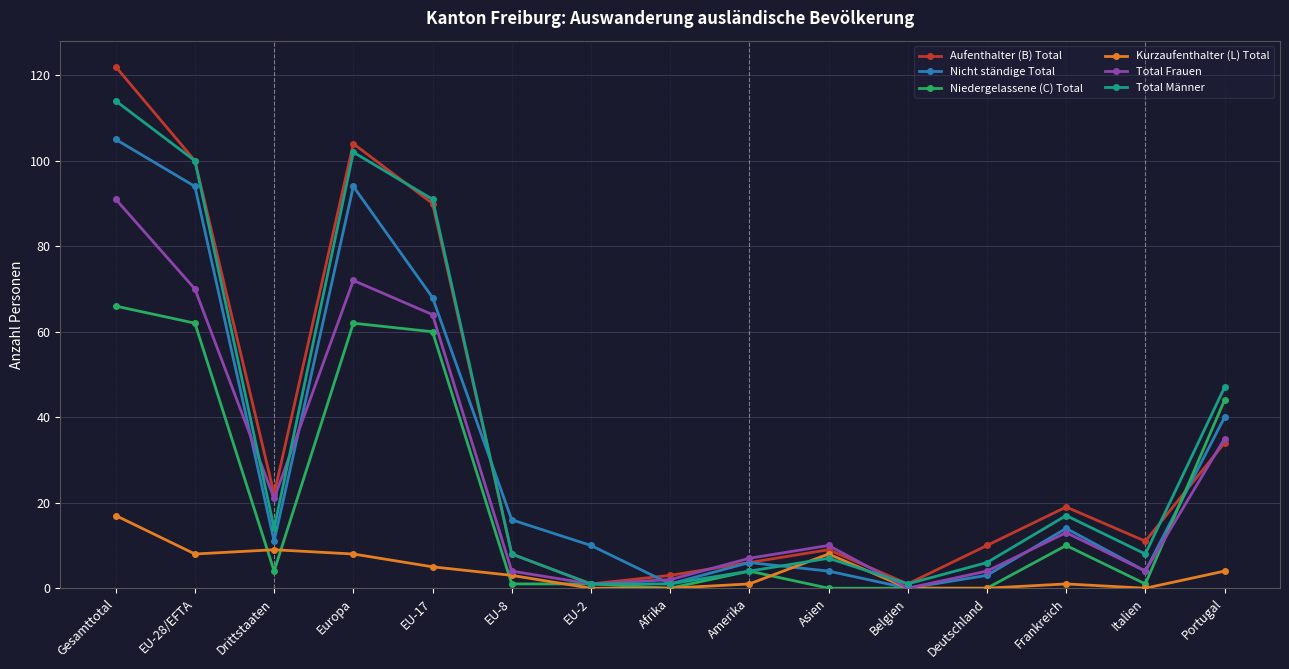

Which series has the widest spread of values?

Aufenthalter (B) Total